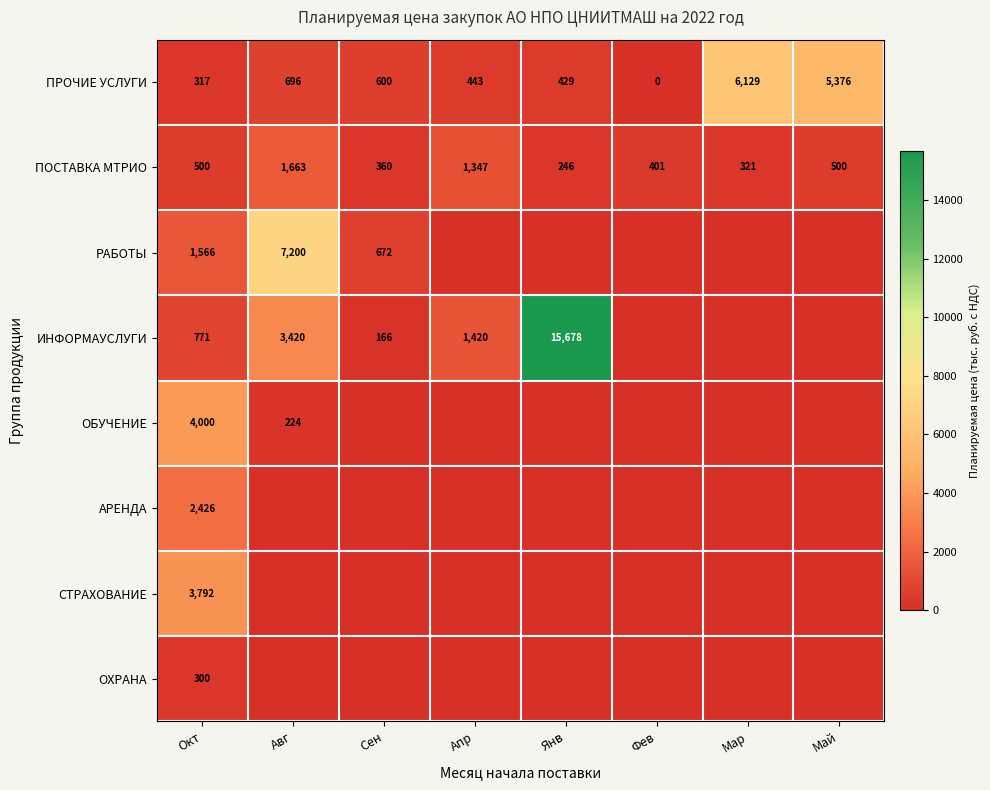

How many data points in ПРОЧИЕ УСЛУГИ are less than 600?

4